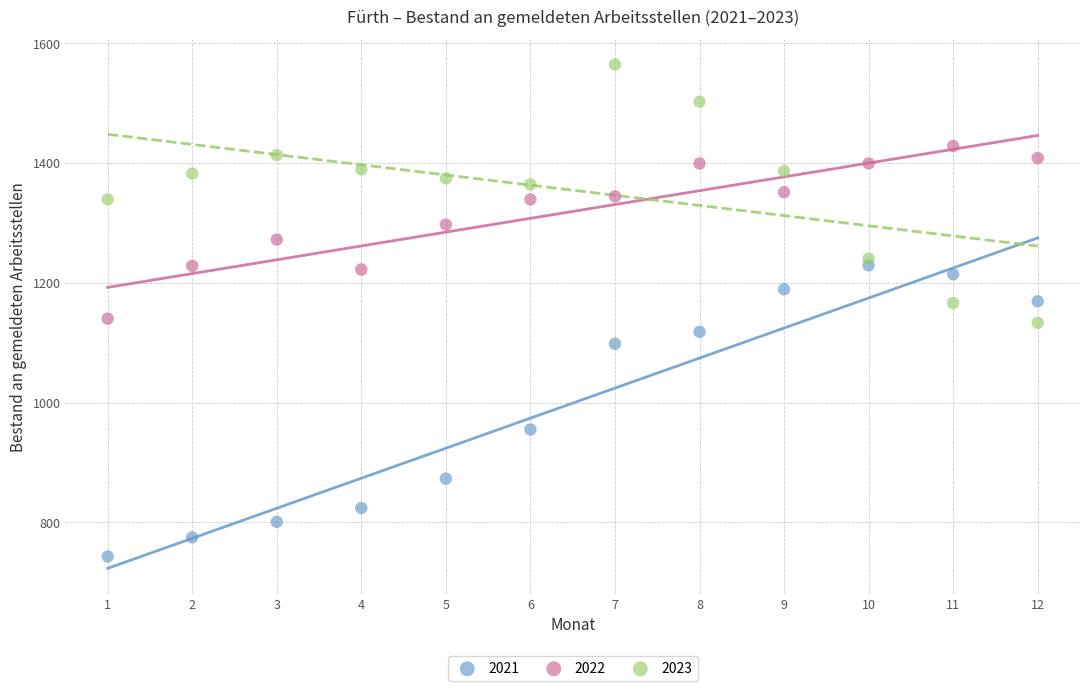

Across all data points, what is the range of X values (max minus min)?

11